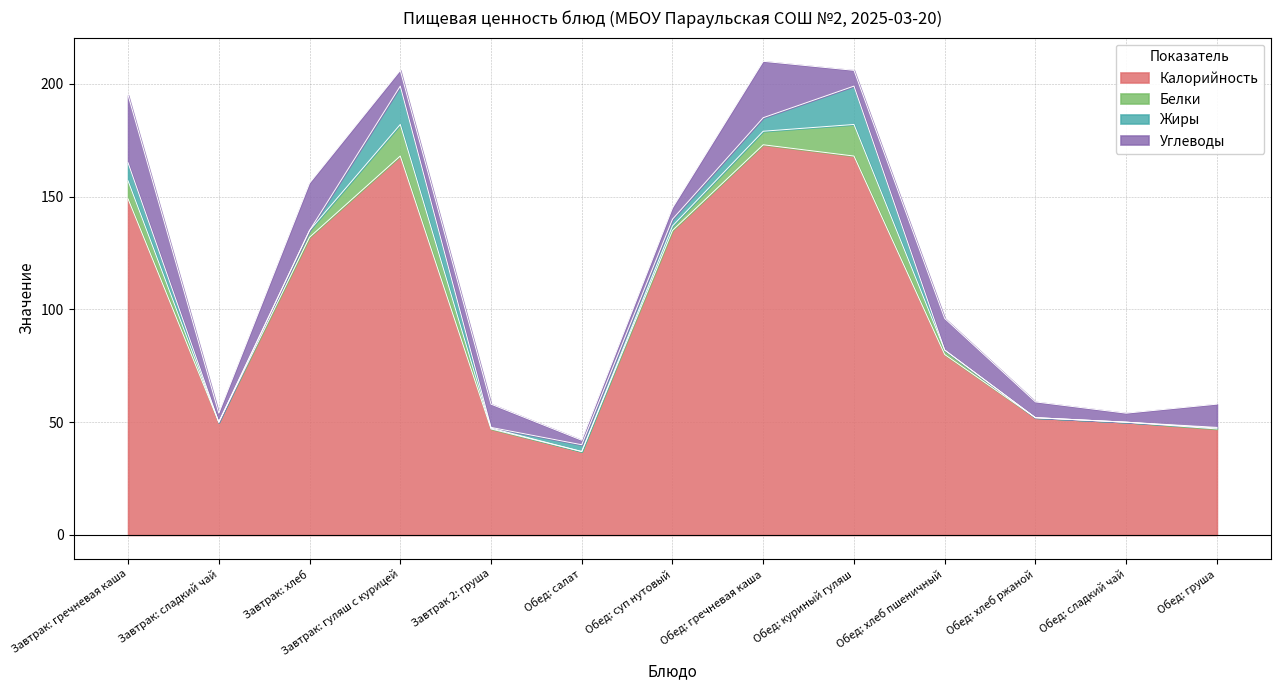

In Углеводы, how many points are higher than both neighbors (excluding endpoints)?

4